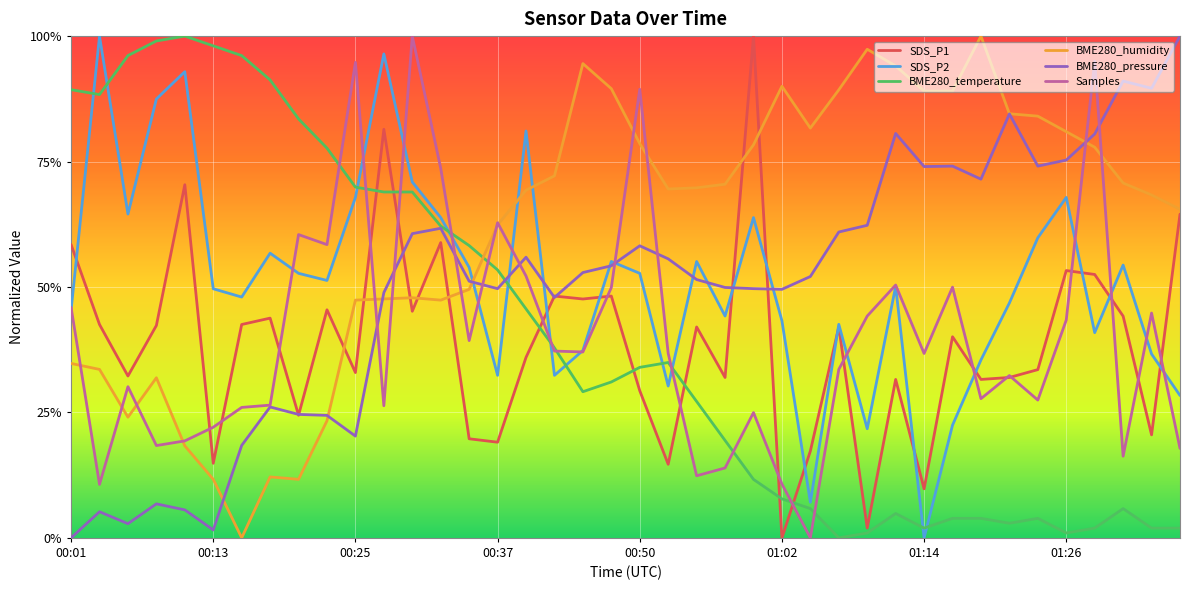

Is this an area chart (filled region under the line)?

No